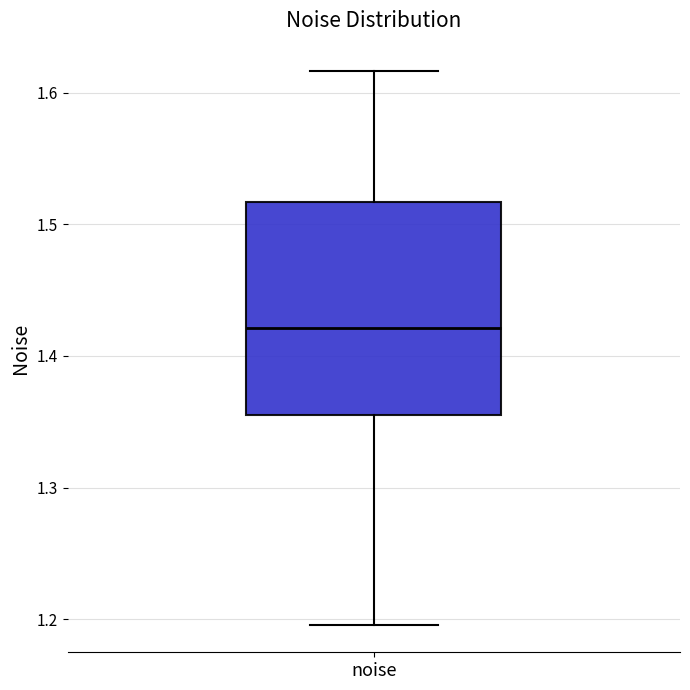

Transcribe this box plot: give where the median line is, the range the box spans, and where the two whiskers end, as read against the y-axis. The values are not printed on the chart, so give them approximately, as read against the axis.

median 1.42, box 1.36 to 1.52, whiskers 1.20 to 1.62